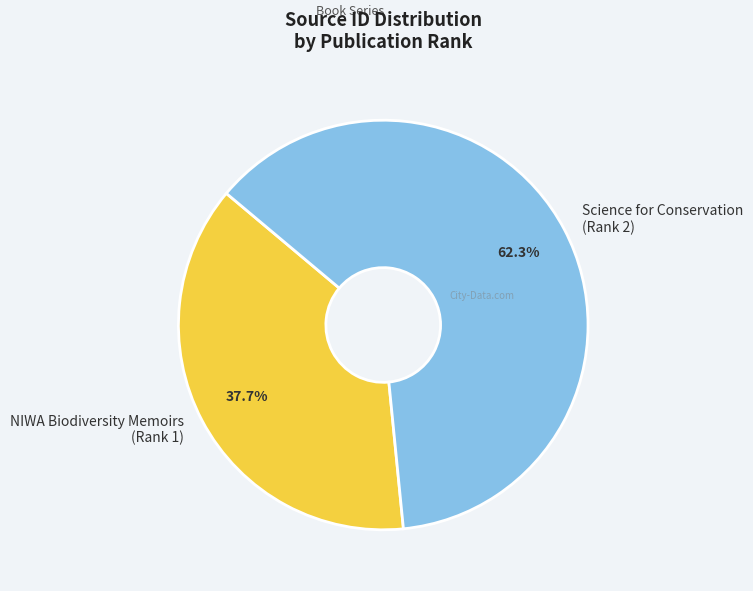

How many slices are in this pie chart?

2